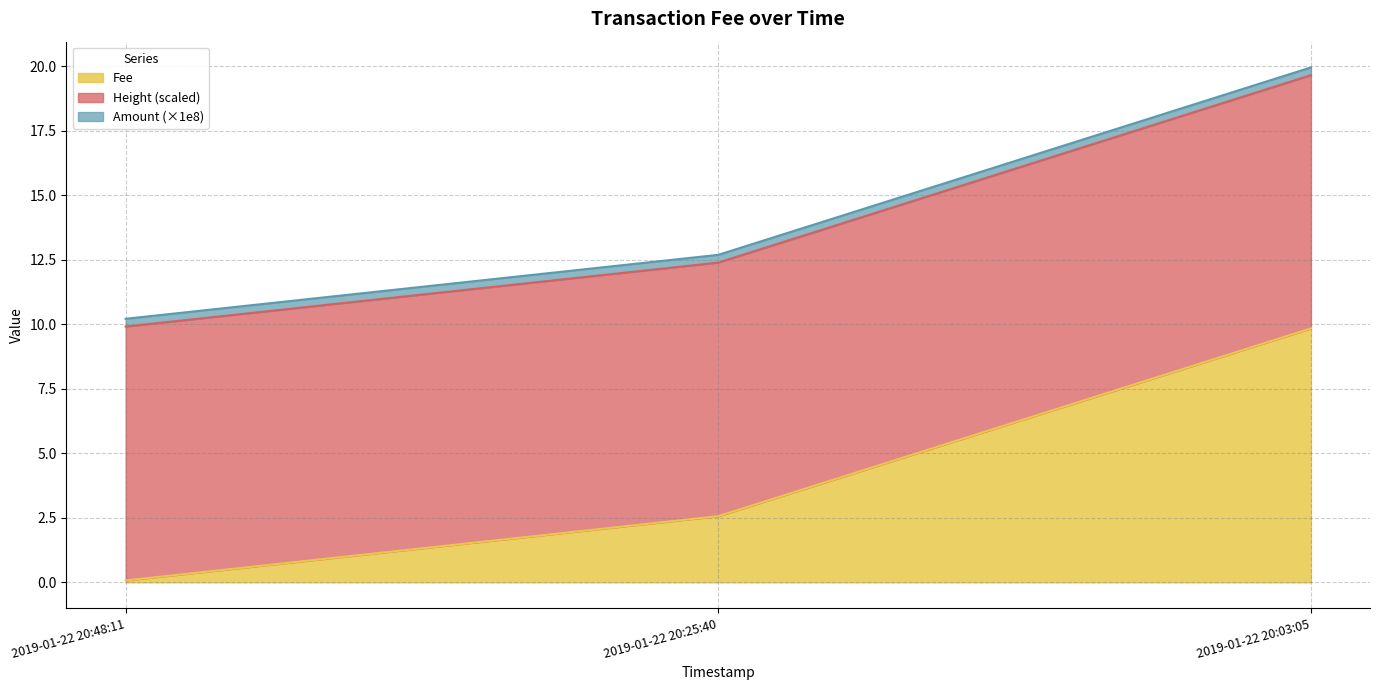

Rank the categories by value from highest to lowest.

2019-01-22 20:03:05, 2019-01-22 20:25:40, 2019-01-22 20:48:11